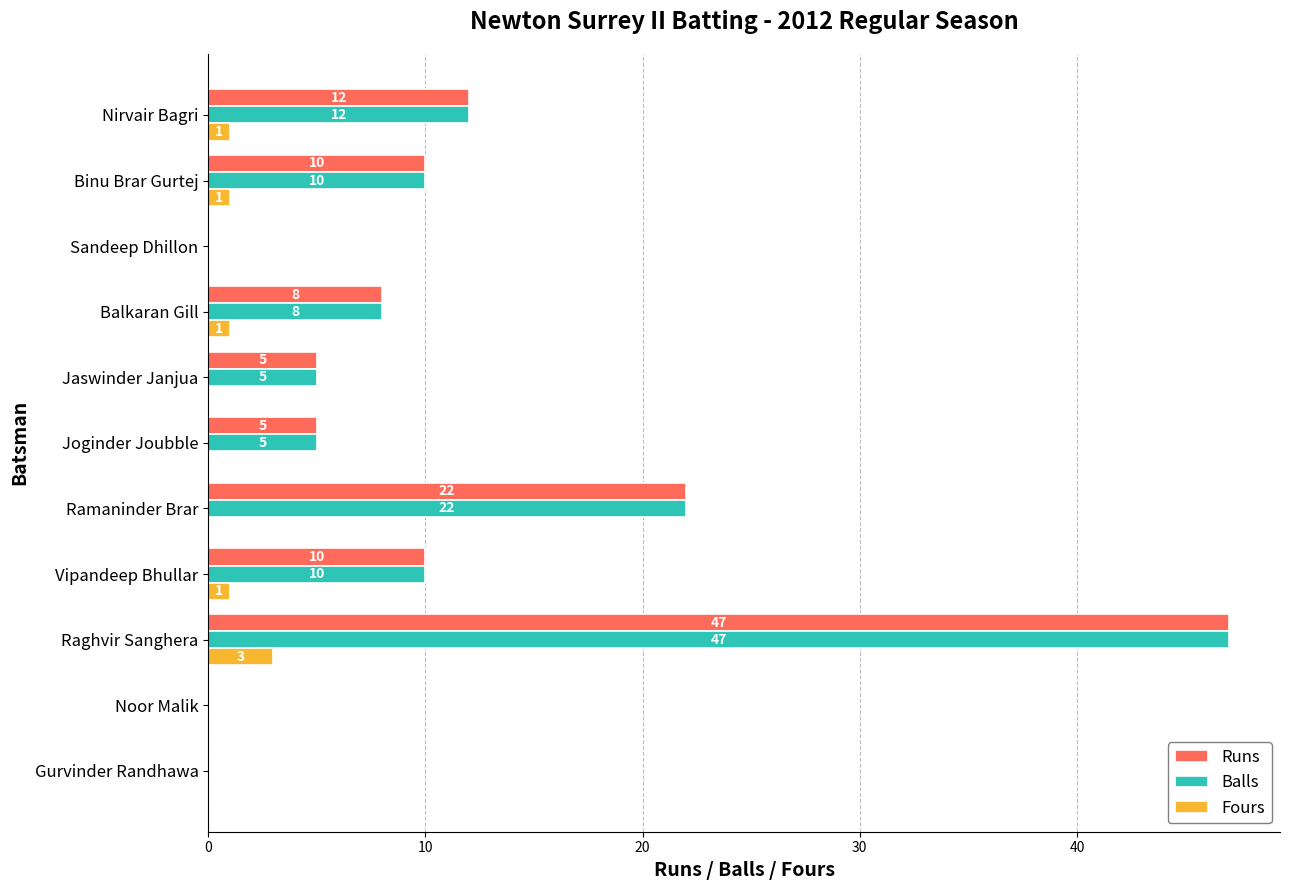

What is the greatest value displayed?

47